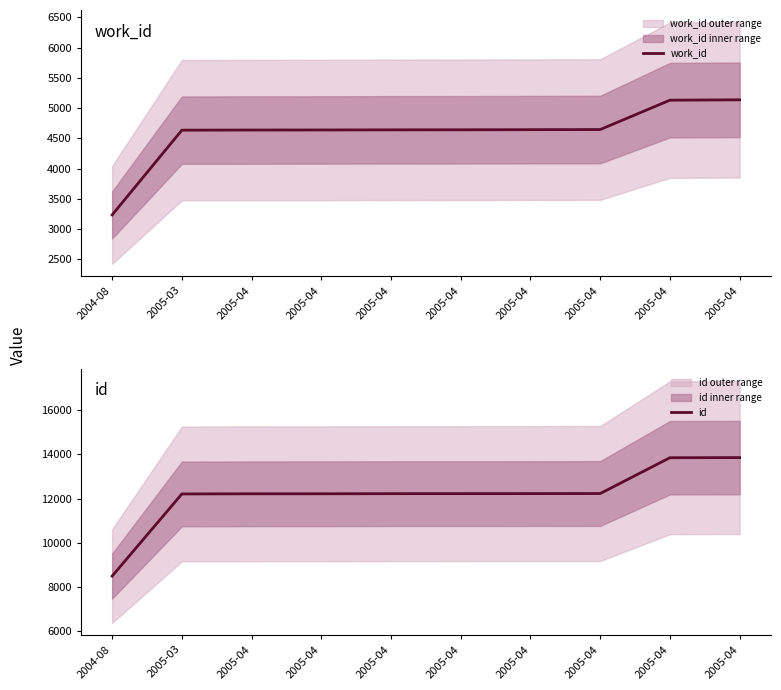

Rank the series at 2004-08 from highest to lowest value.

id, work_id